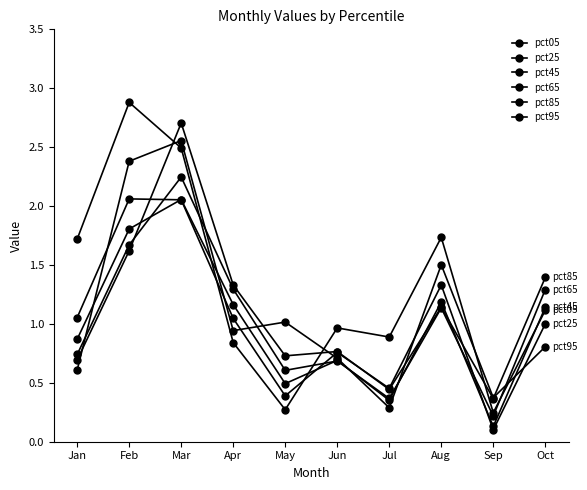

Count the number of categories in the chart.

10